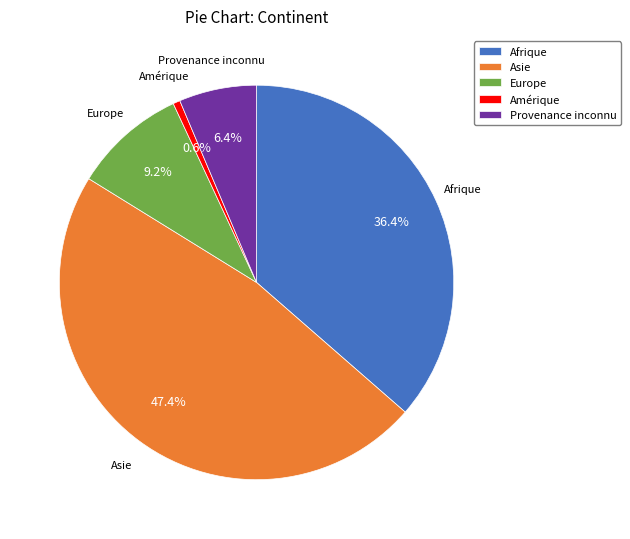

Approximately how many times larger is the value at Provenance inconnu compared to Amérique?

11.0